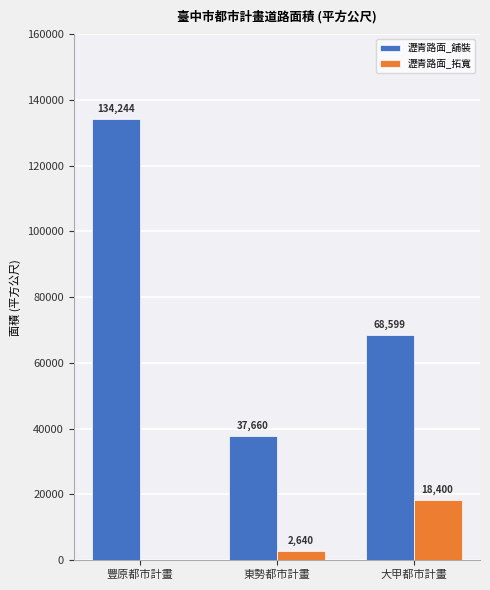

At which category does the chart reach its peak across all series?

豐原都市計畫